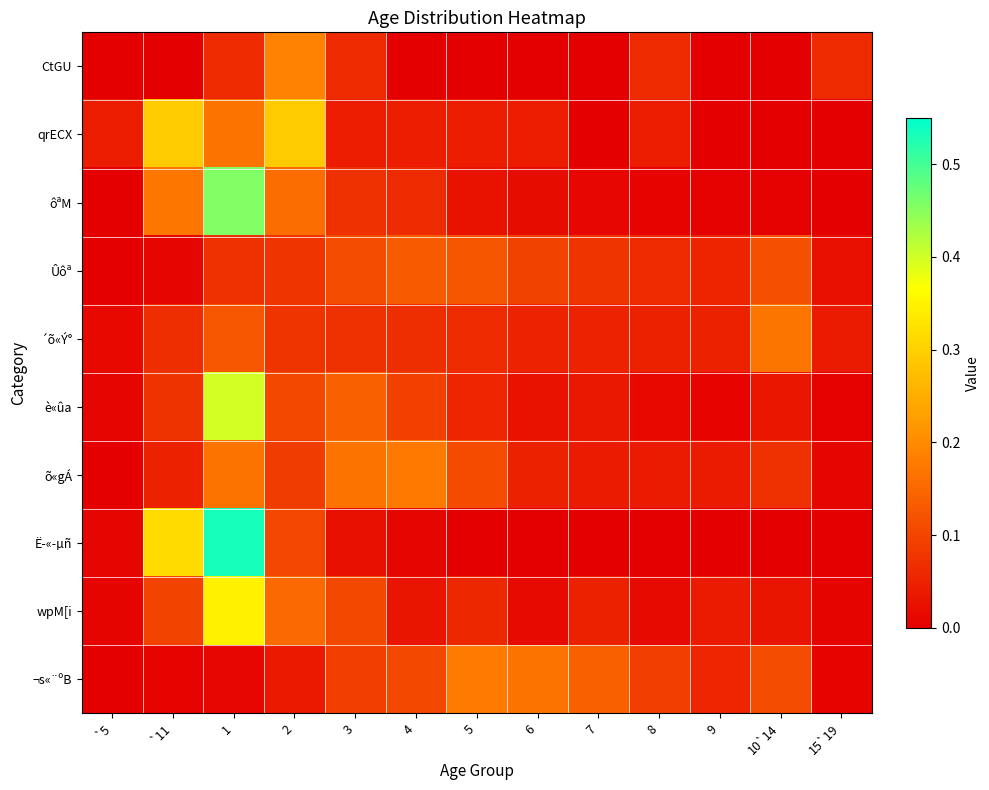

How many distinct data groups are displayed?

10